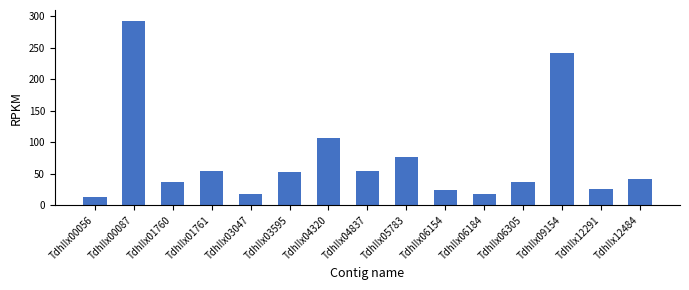

Approximately how many times larger is the value at TdhIIx06305 compared to TdhIIx12291?

1.4